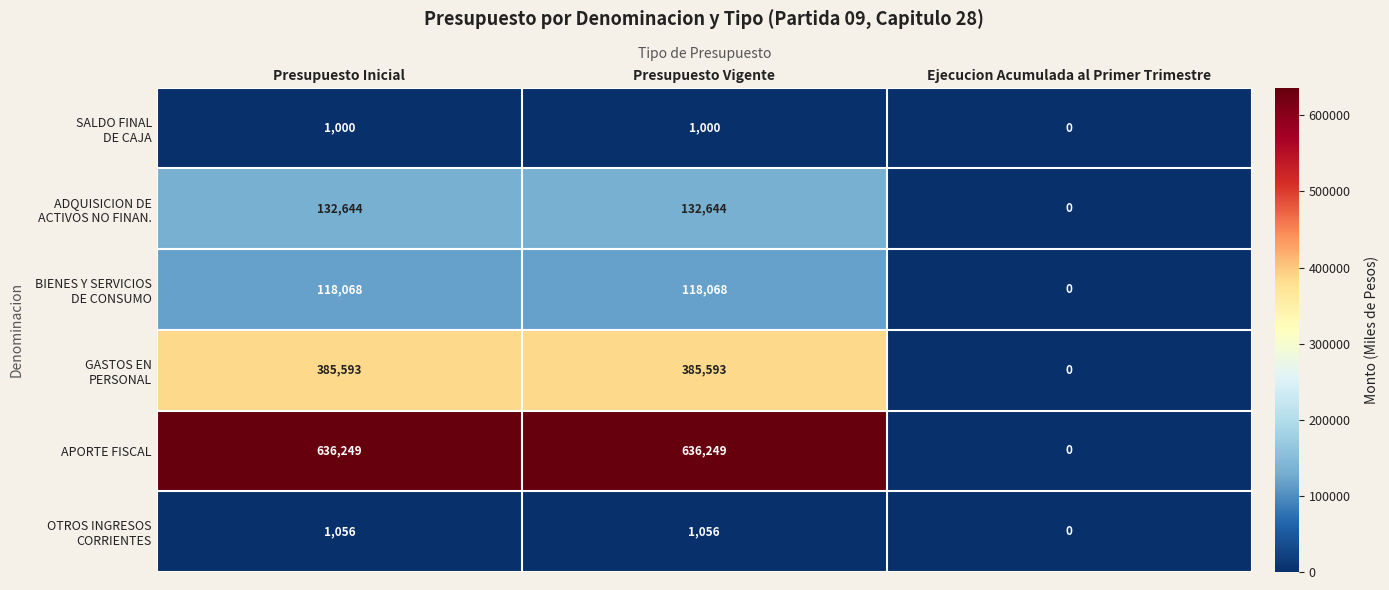

Read the APORTE FISCAL value at Presupuesto Vigente.

636249